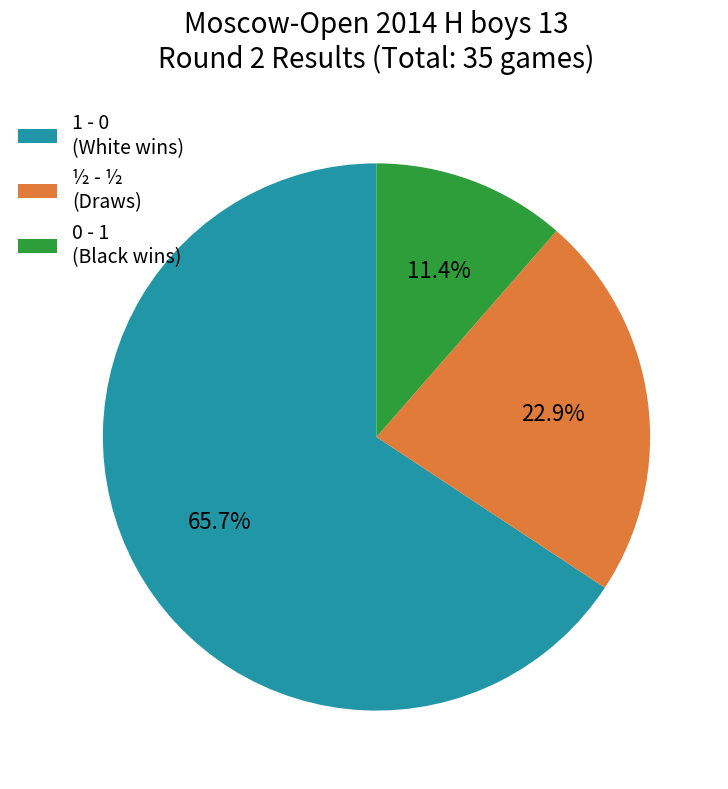

Which slice is the smallest?

0 - 1